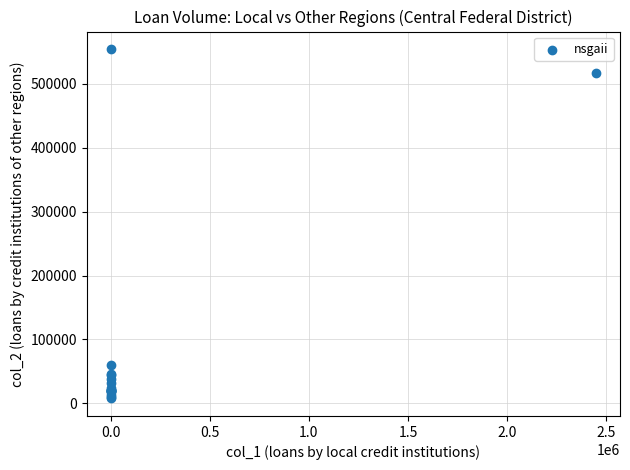

What Y value in the scatter plot is closest to 281124?

60063